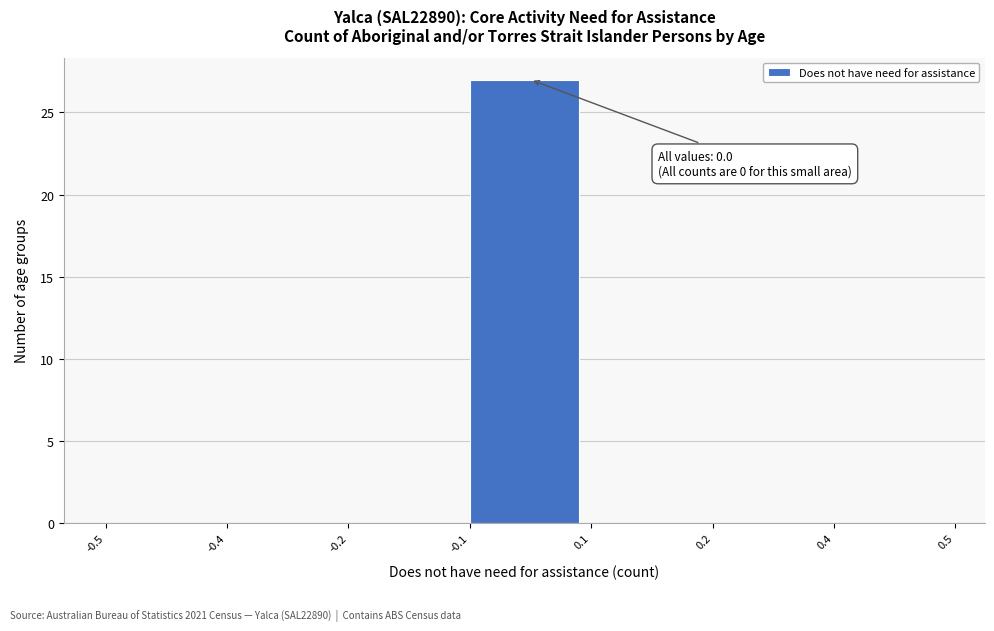

Reading left to right, extract all data points from this chart.

-0.5=0	-0.4=0	-0.2=0	-0.1=27	0.1=0	0.2=0	0.4=0